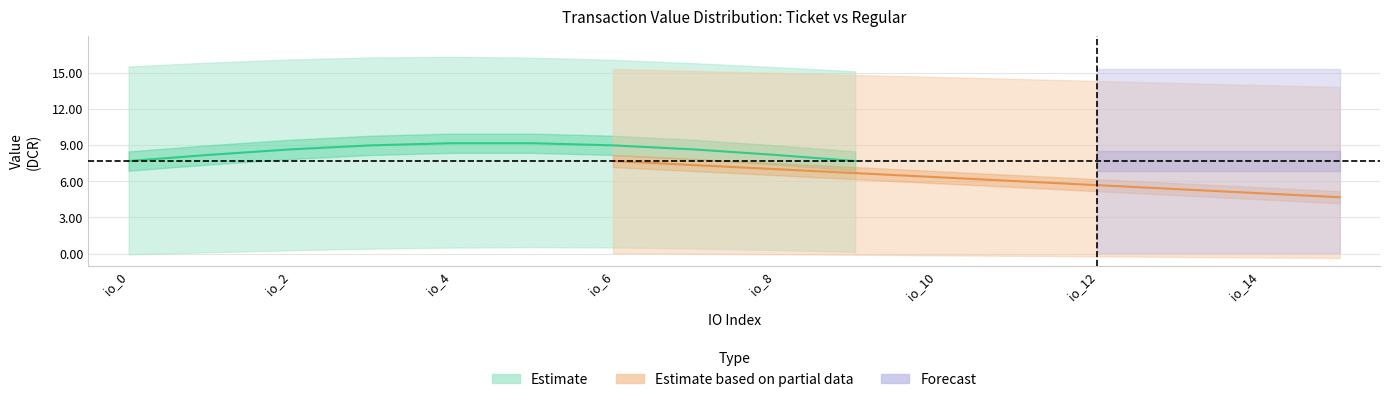

True or false: Ticket_value has a value of 0.1 at tx_7.

False